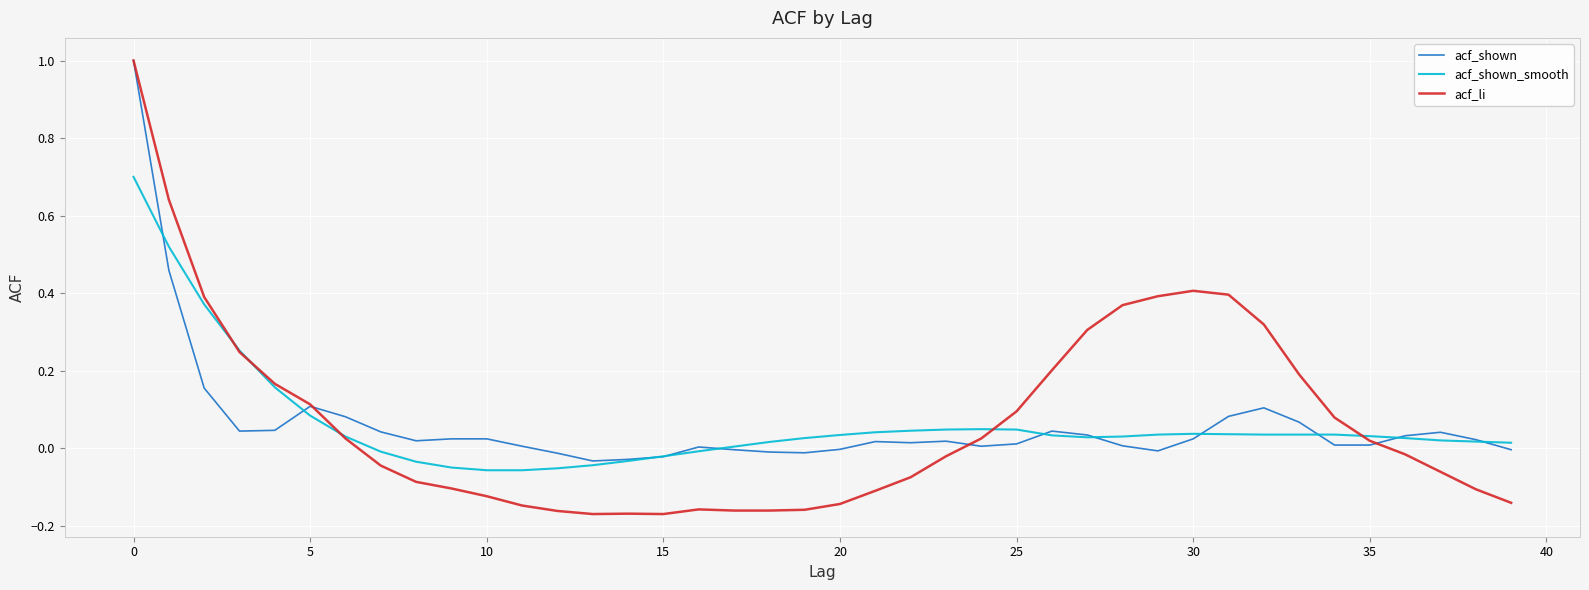

Which series has the widest spread of values?

acf_li